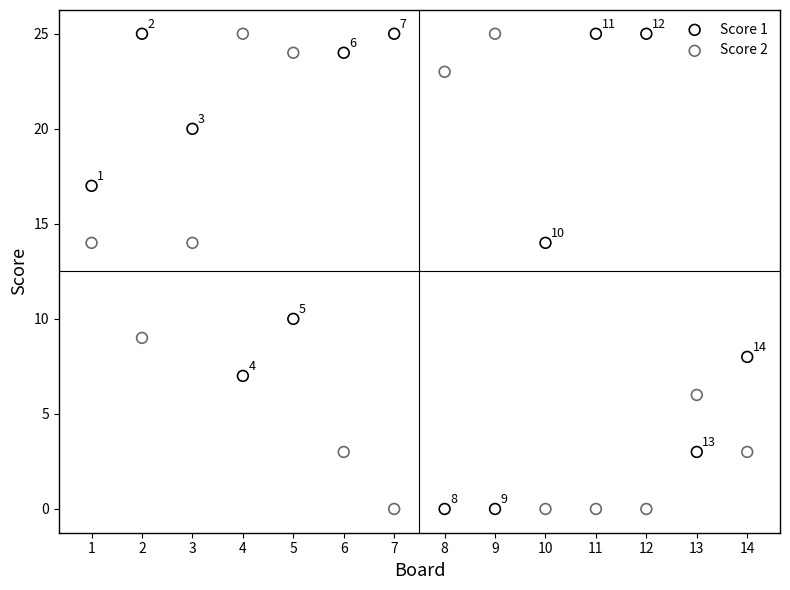

In the Score 2 series, what Y value is closest to 12?

14